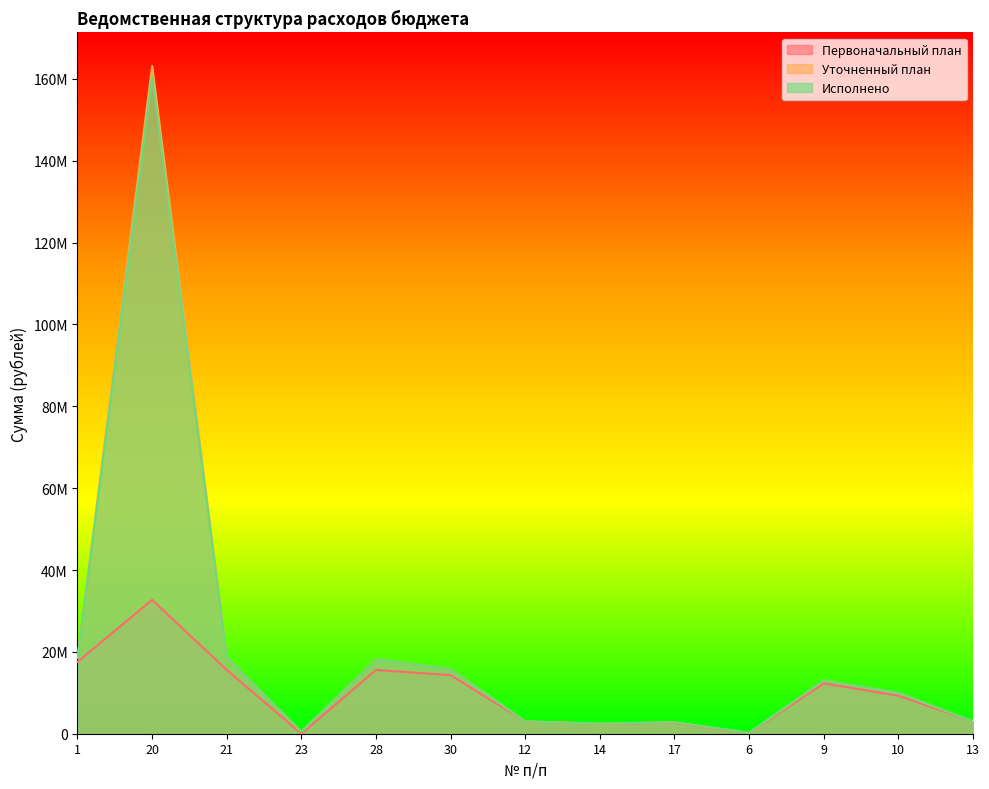

Reading left to right, what are all the values shown in this chart?

Первоначальный план: 1=17557865.4	20=32719583.1	21=15588766.9	23=0.0	28=15588766.9	30=14311389.5	12=3019617.6	14=2410161.1	17=2678336.8	6=171541.8	9=12297825.7	10=9278208.1	13=3019617.6
Уточненный план: 1=18512143.7	20=163178575.6	21=18678437.2	23=480553.6	28=18197883.6	30=15770388.3	12=3019617.6	14=2463320.7	17=2810014.8	6=223382.7	9=13015425.5	10=9995807.8	13=3019617.6
Исполнено: 1=18492285.7	20=160715507.7	21=18677850.6	23=480553.6	28=18197297.0	30=15769801.7	12=3017972.2	14=2463320.7	17=2810014.8	6=223382.7	9=12995567.5	10=9977595.4	13=3017972.2